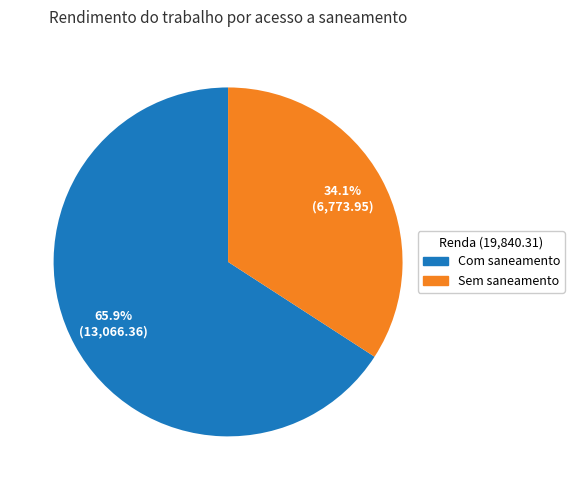

Rank the categories by value from lowest to highest.

Sem saneamento, Com saneamento